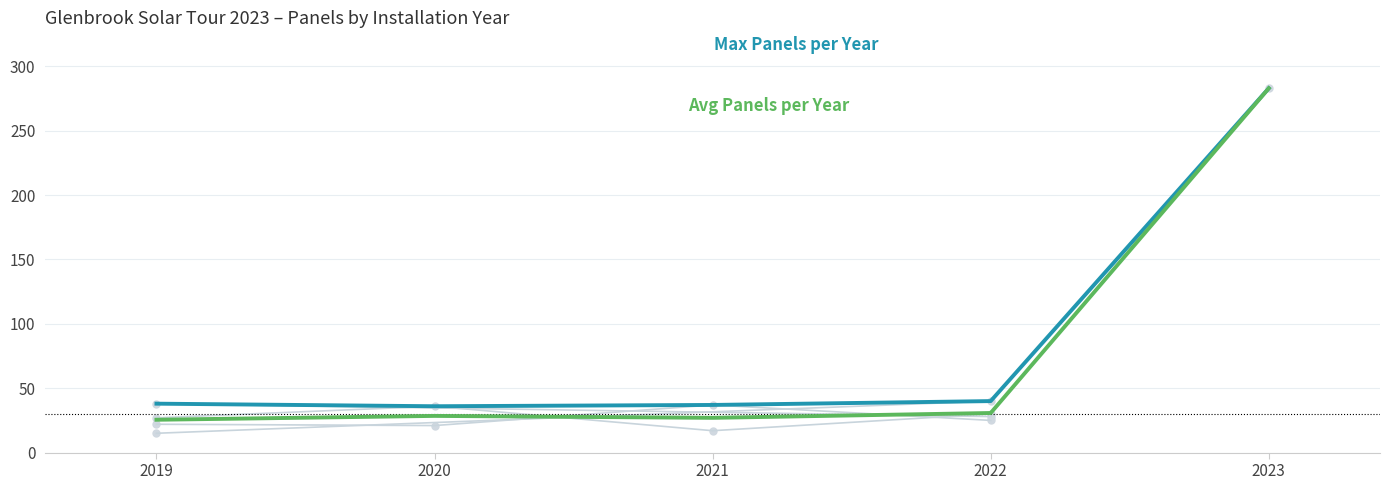

True or false: Max Panels per Year and Avg Panels per Year cross at least once.

False